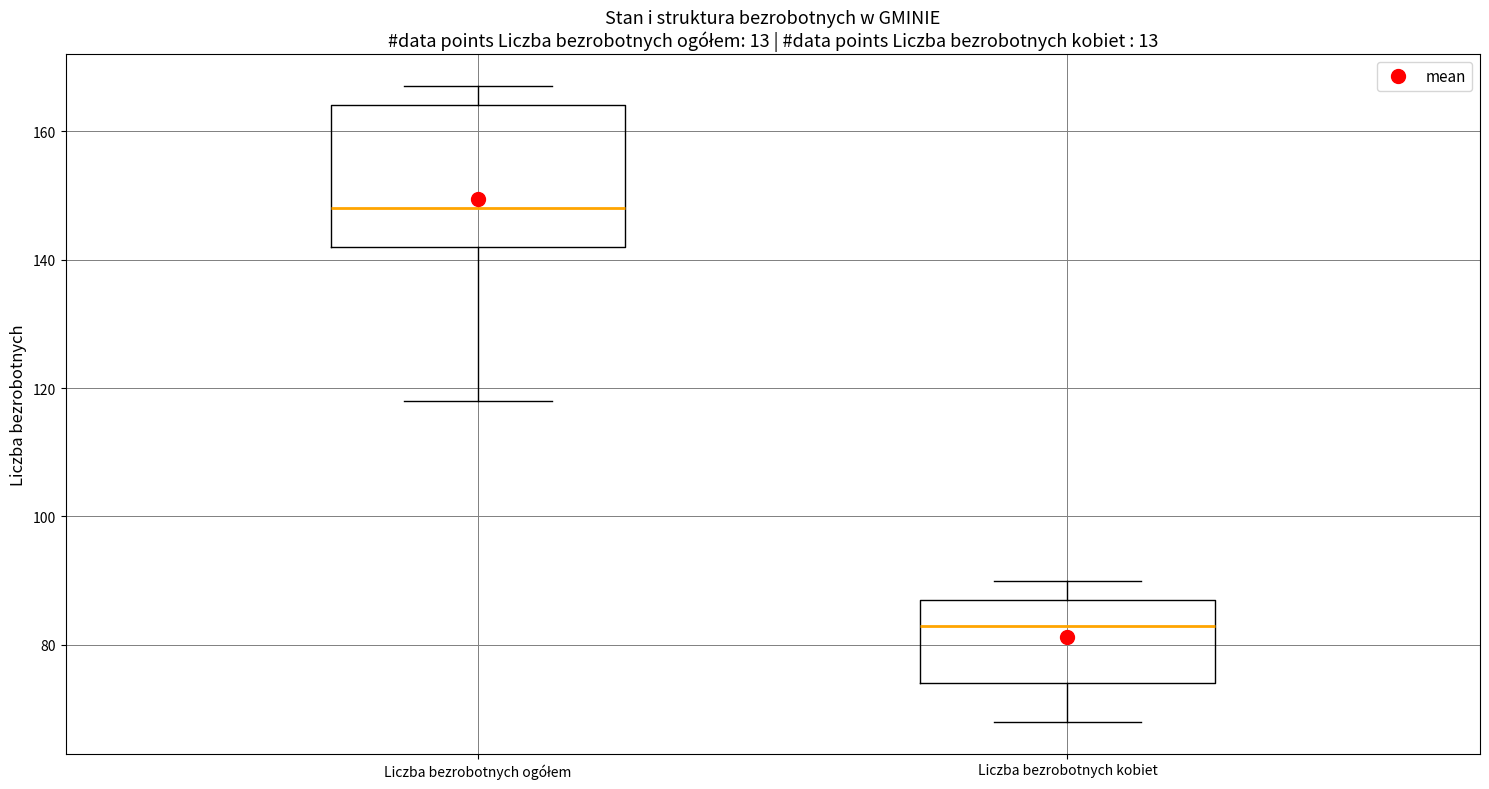

Reading left to right, transcribe this box plot: for each box, give where its median line is, the range the box spans, and where its two whiskers end, as read against the y-axis. The values are not printed on the chart, so give them approximately, as read against the axis.

Liczba bezrobotnych ogółem: median 148, box 142 to 164, whiskers 118 to 168
Liczba bezrobotnych kobiet: median 84, box 74 to 88, whiskers 68 to 90